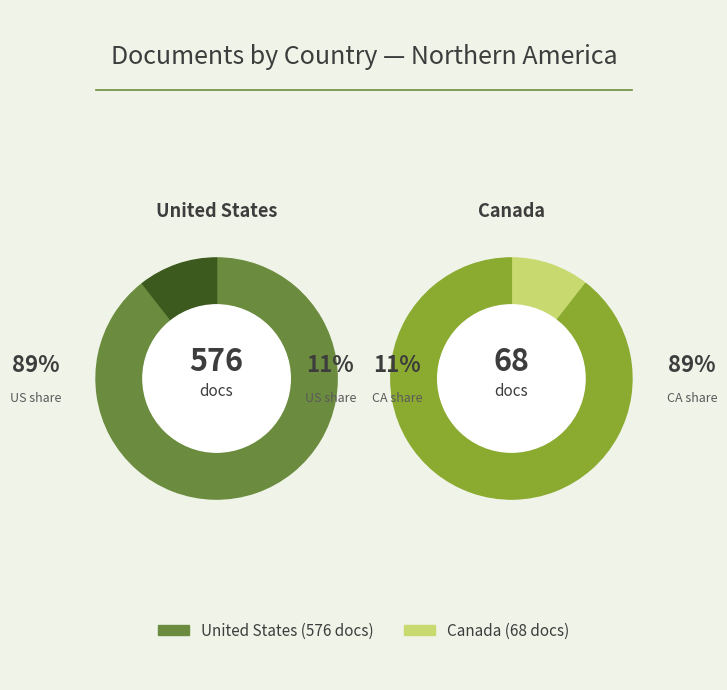

What is the smallest slice in the pie chart?

Canada